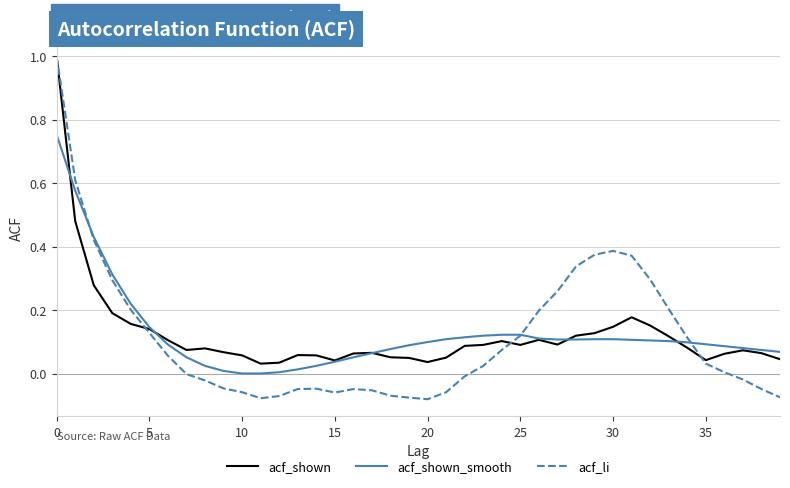

What is the maximum value shown in the chart?

1.0